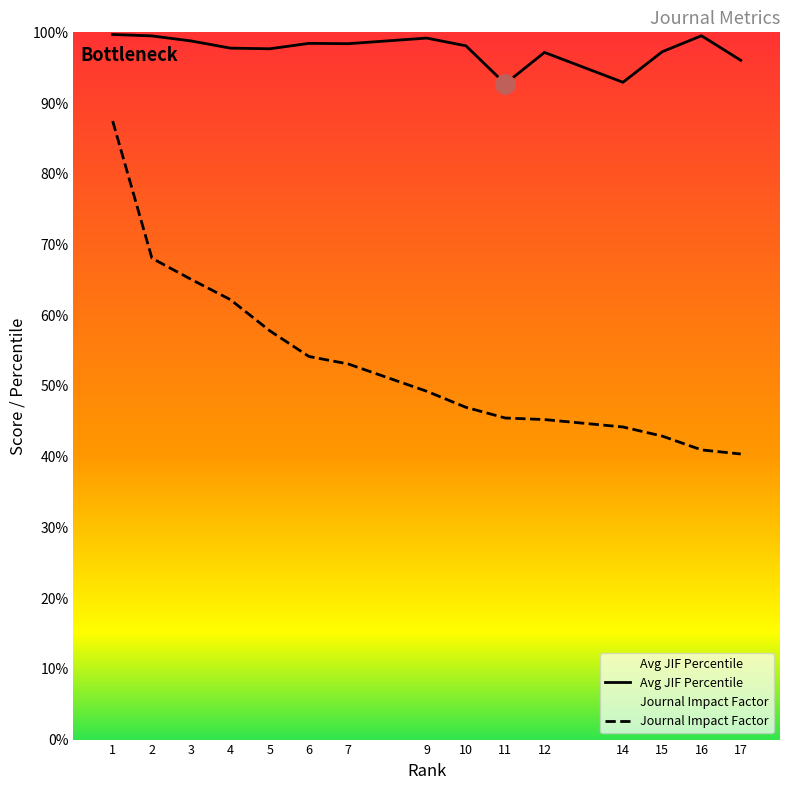

True or false: Journal Impact Factor and Avg JIF Percentile intersect in this chart.

False